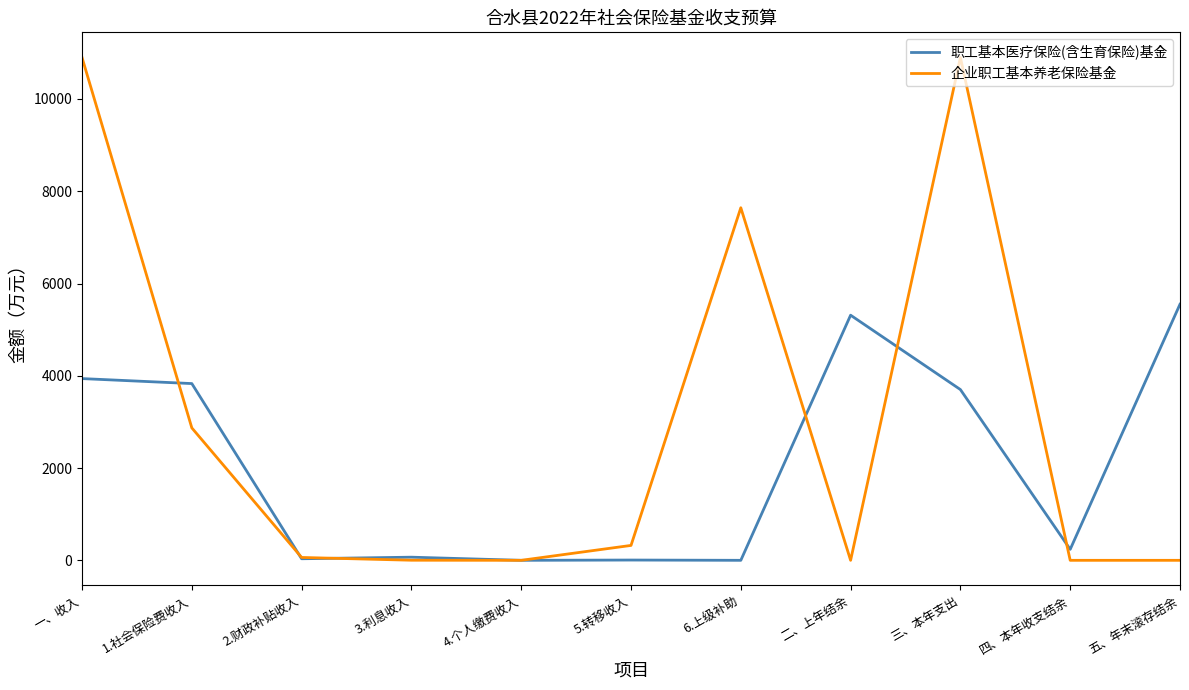

Between which two adjacent categories do 职工基本医疗保险(含生育保险)基金 and 企业职工基本养老保险基金 first intersect?

一、收入 and 1.社会保险费收入